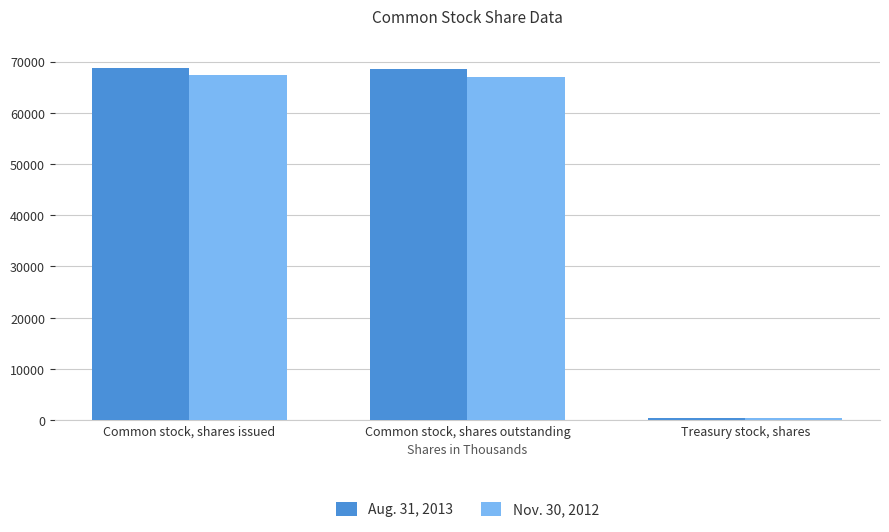

What is the total value across all series at Common stock, shares issued?

136106